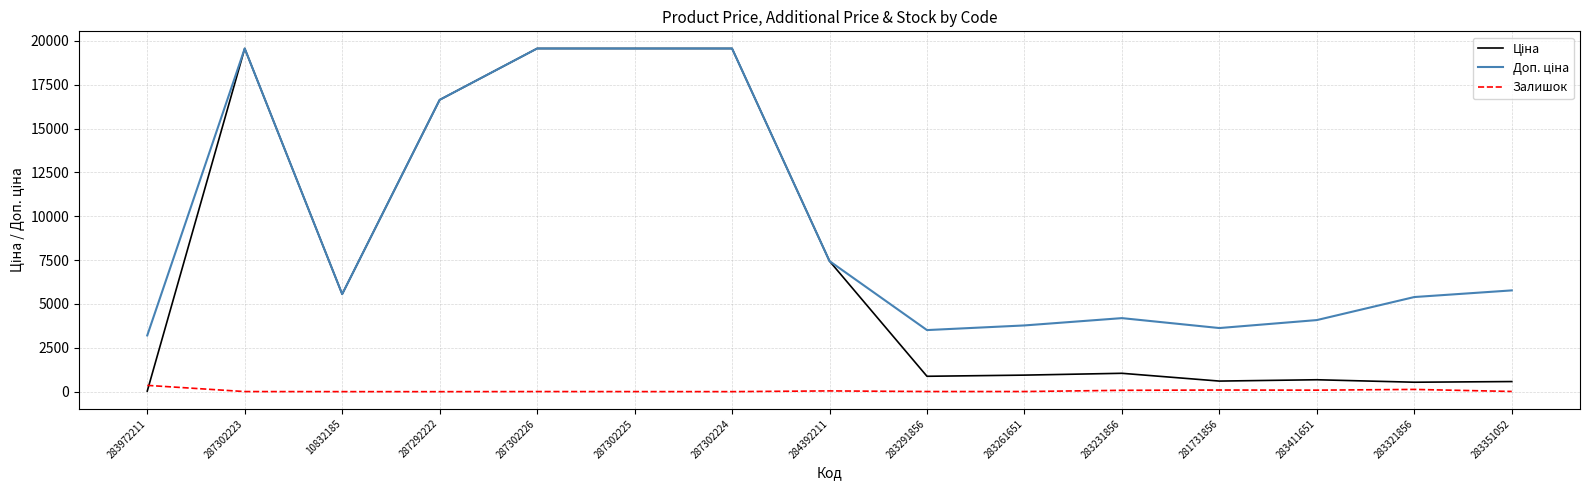

What is the greatest value displayed?

19564.9